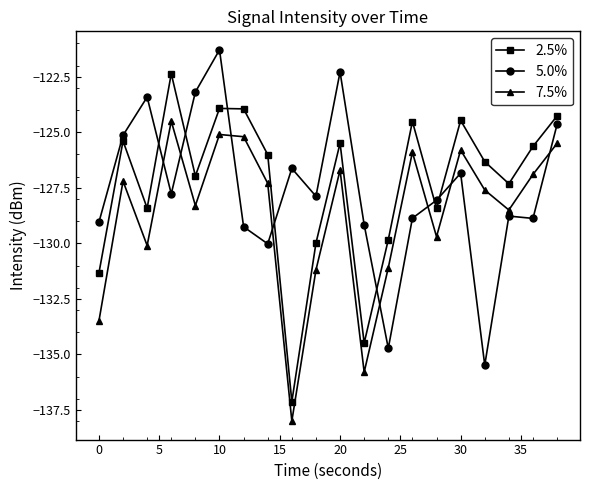

In 7.5%, how many points are lower than both neighbors (excluding endpoints)?

6